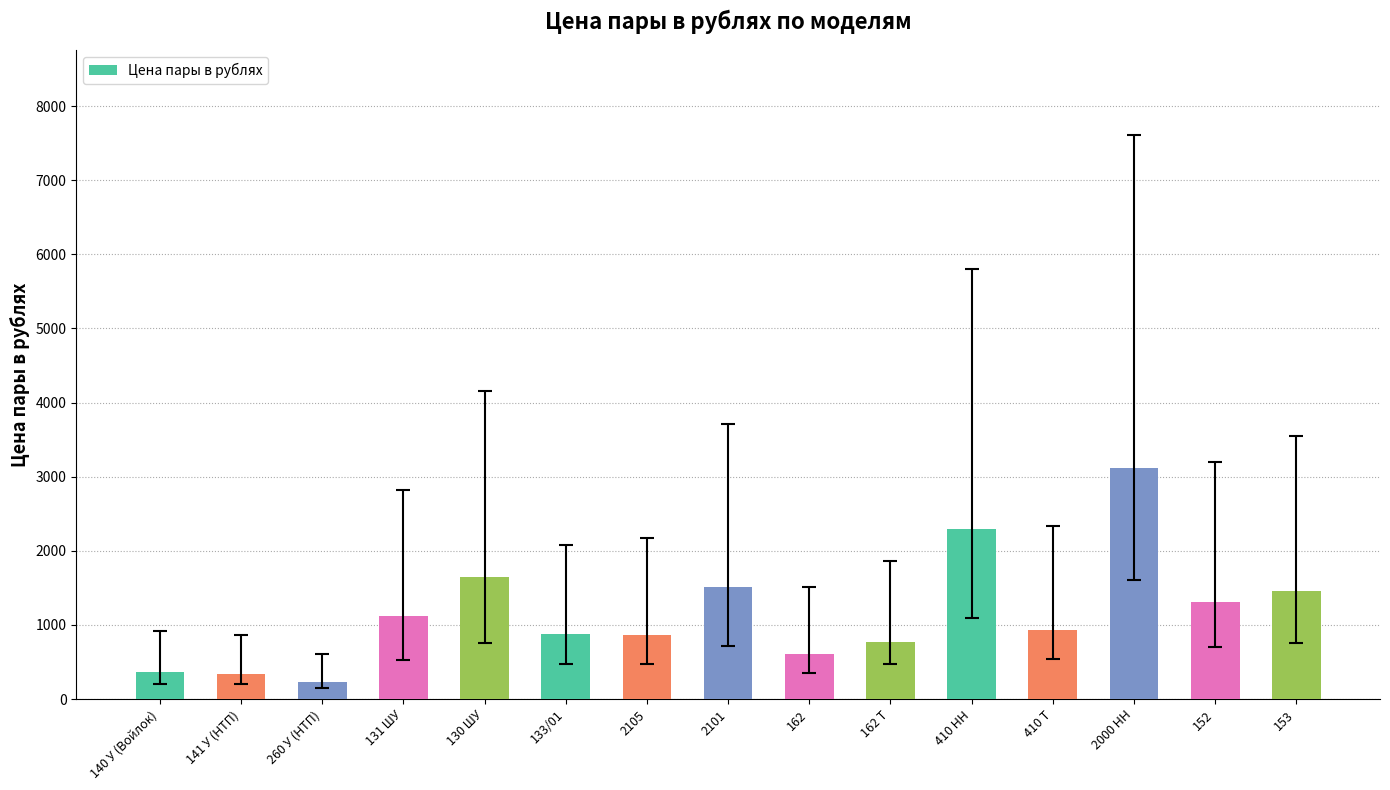

What is the ratio of the value at 2000 НН to the value at 162?

5.1